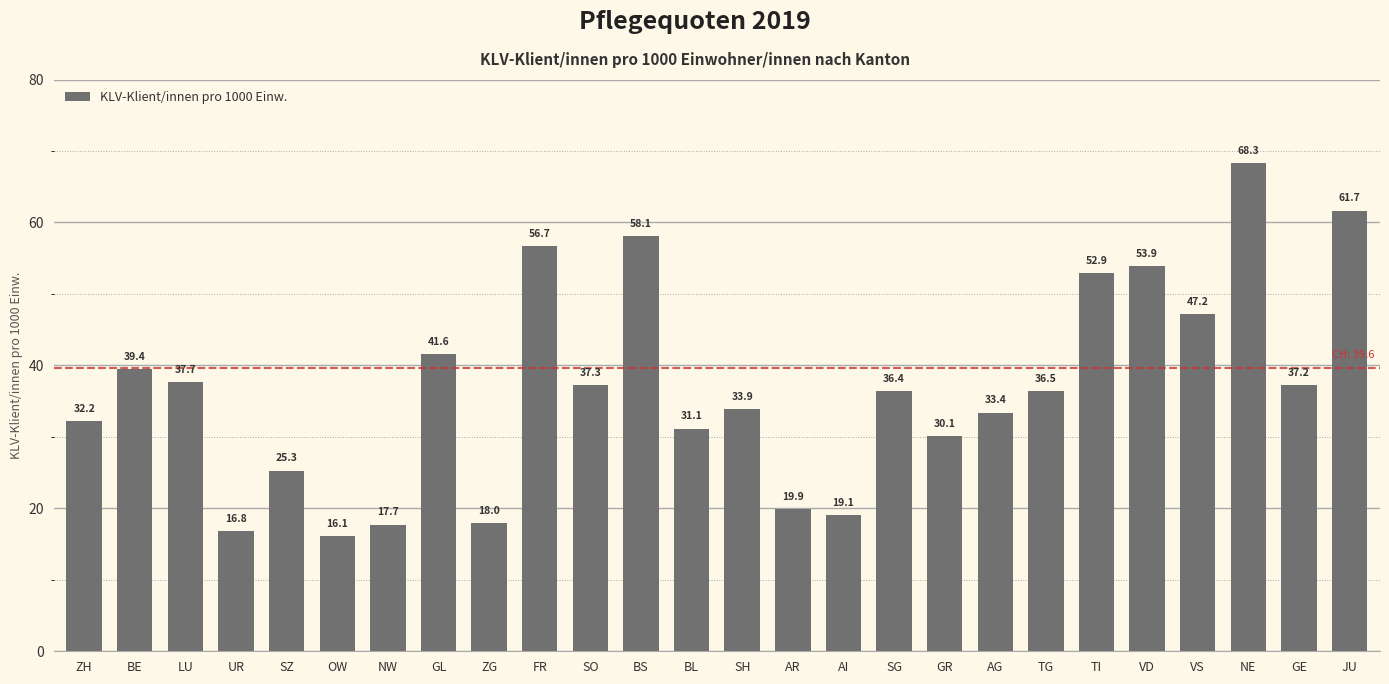

What is the label of the 12th bar from the left?

BS